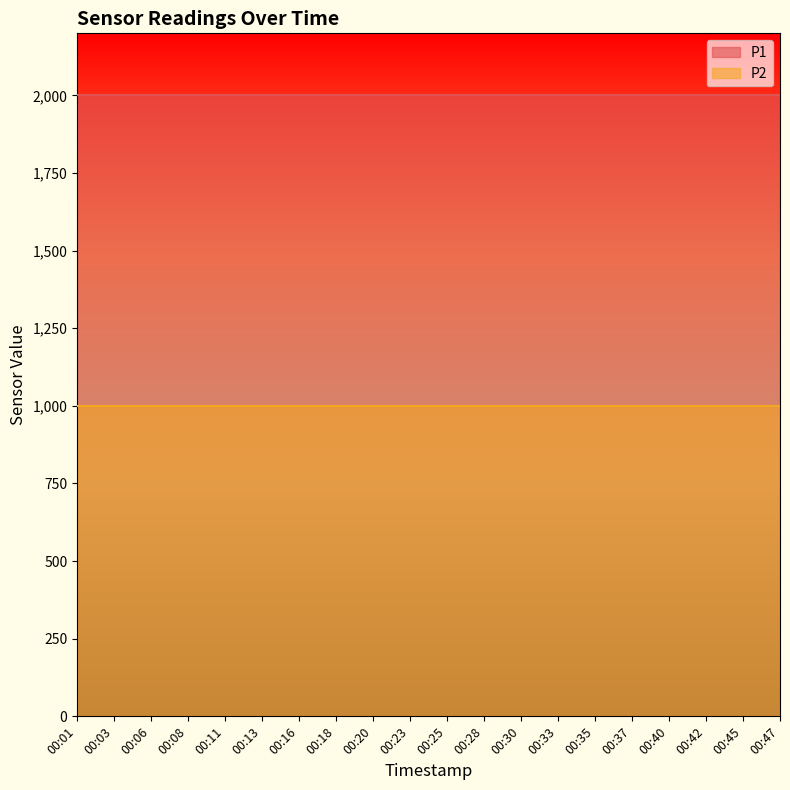

What is the difference between the highest and lowest values at 00:25?

1000.0